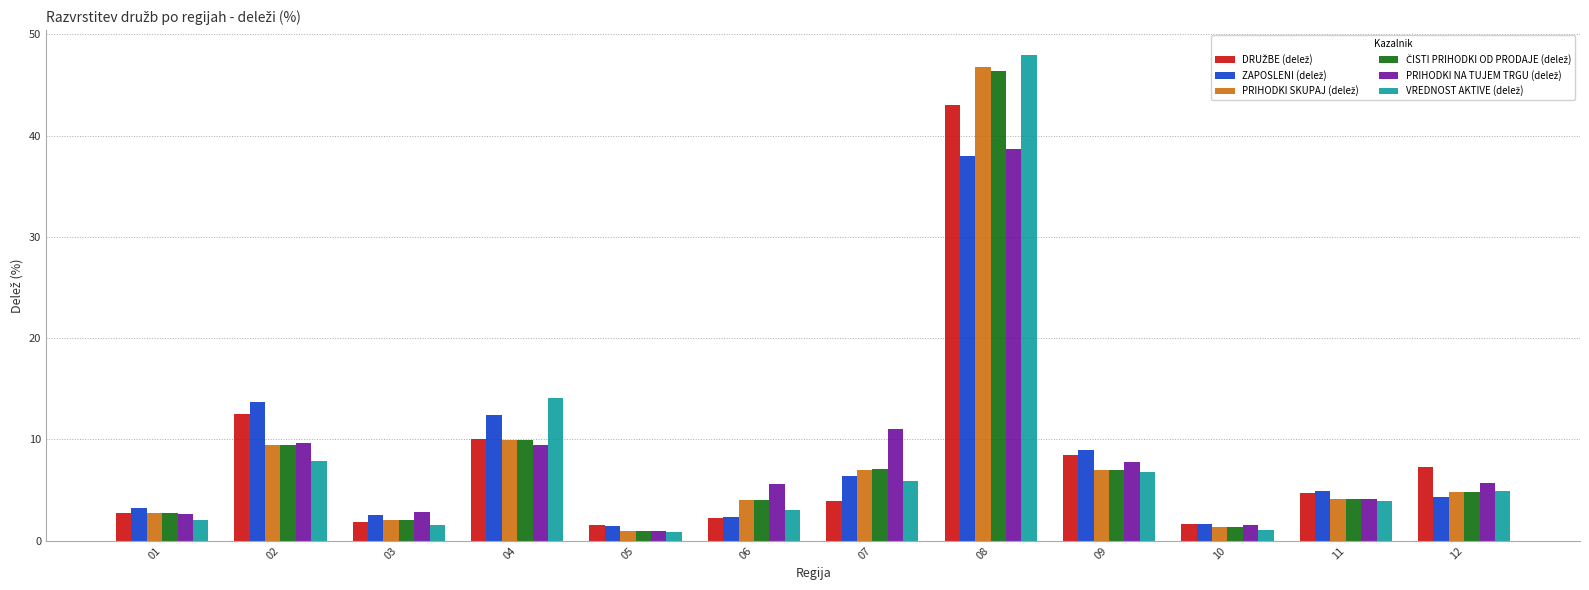

At which category is the sum across all series the highest?

08